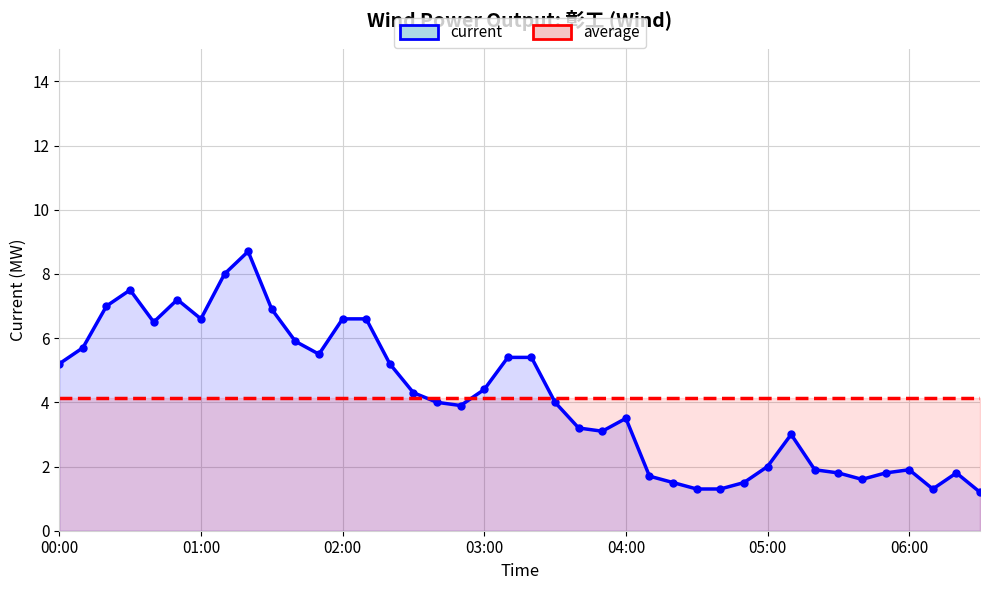

Is the value of average at 11 greater than the value of current at 39?

Yes